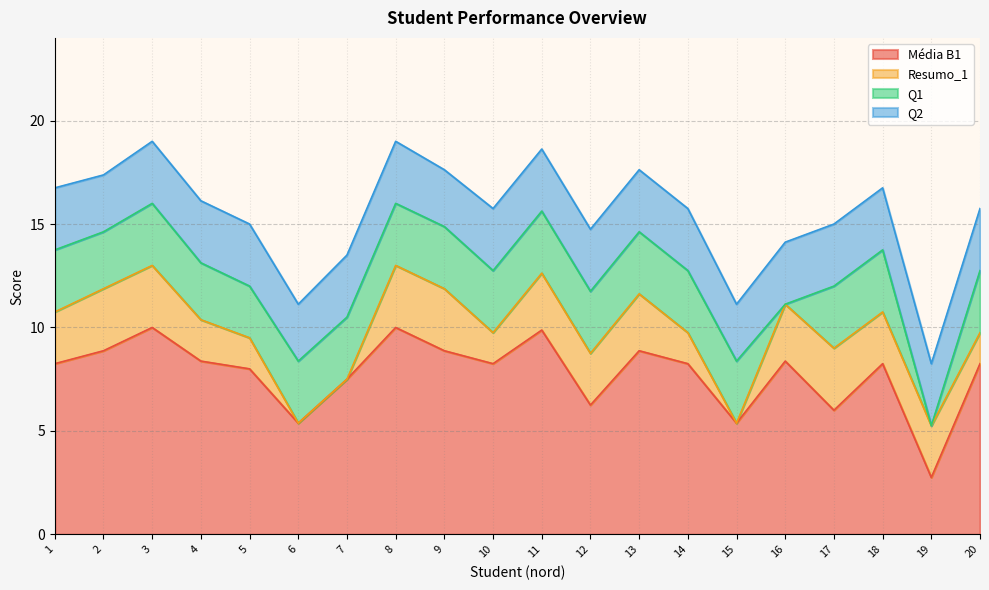

At how many categories does at least one series exceed 4?

19